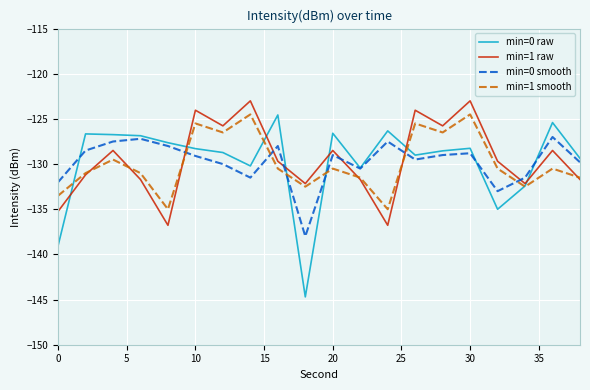

What is the highest value of the min=1 smooth series?

-124.5